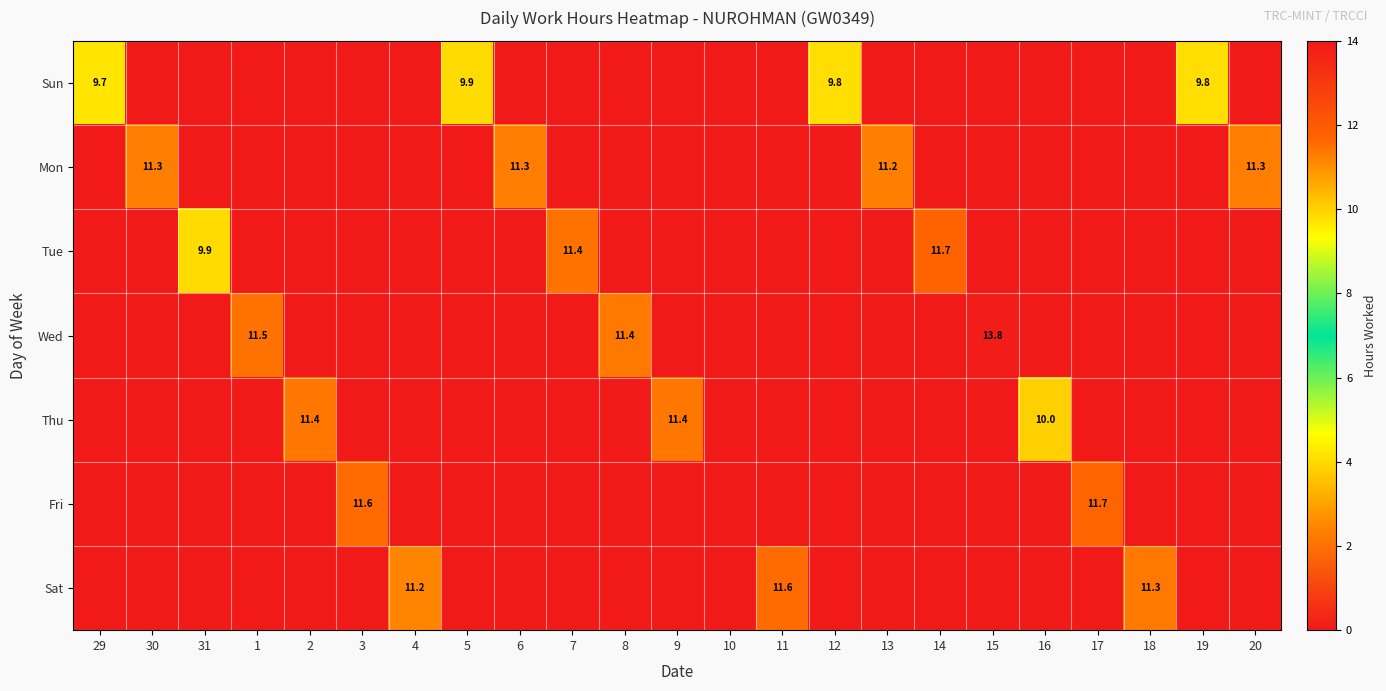

The value of Wed at 8 is 11.4. True or false?

True